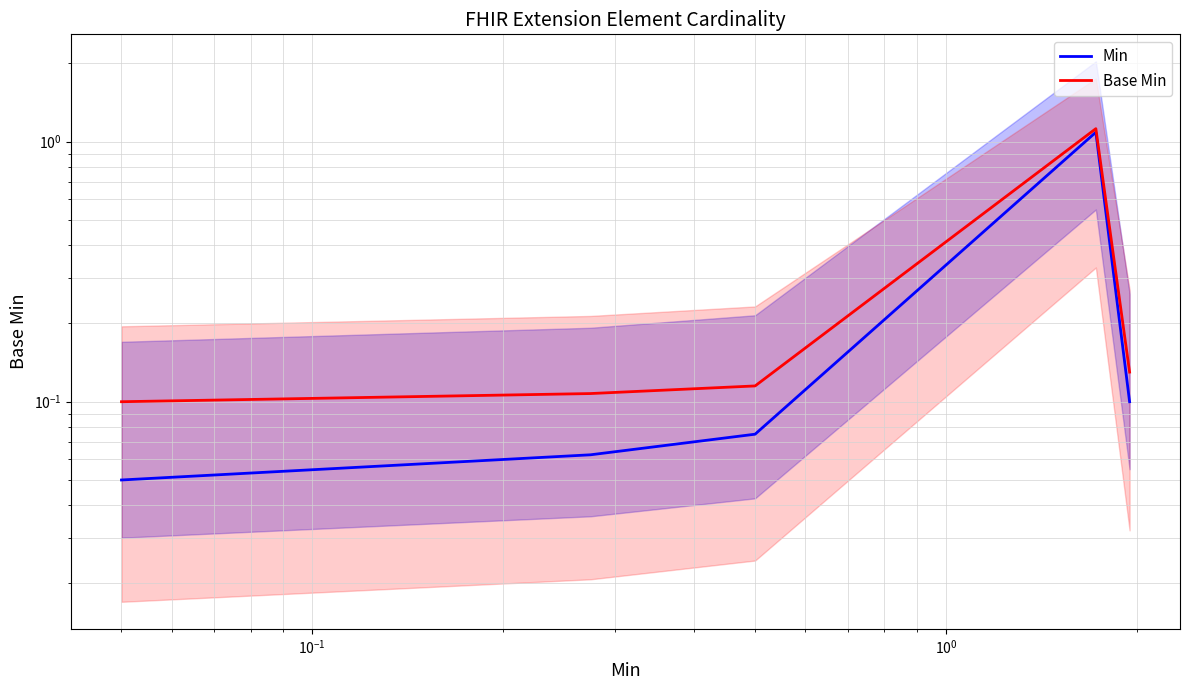

What is the difference between the maximum and minimum values in the Min series?

1.0